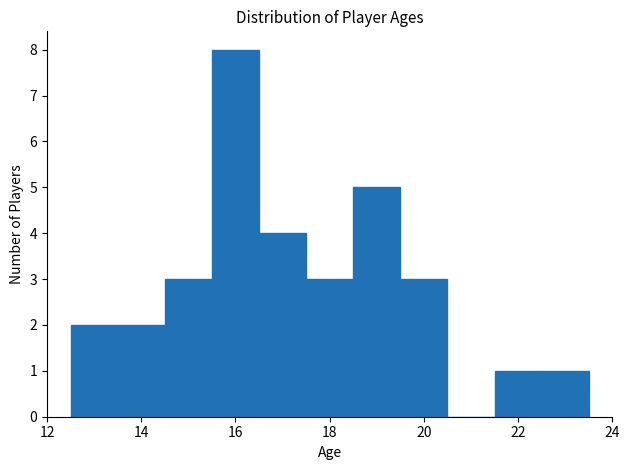

Which range on the x-axis has the tallest bar?

15.5 to 16.5